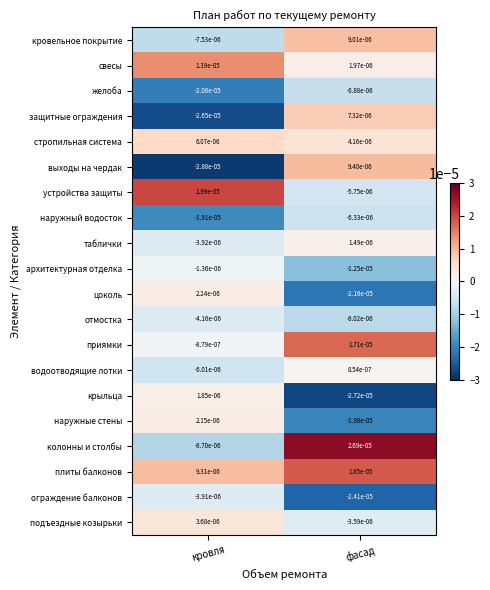

Rank the categories by таблички value from lowest to highest.

кровля, фасад